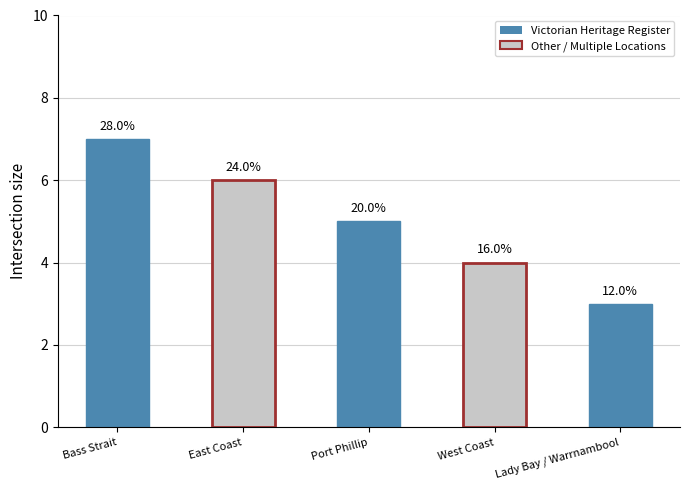

What is the maximum value shown in the chart?

7